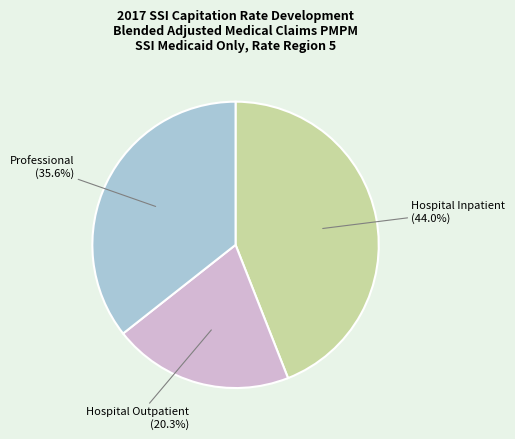

Which has a higher value, Professional or Hospital Inpatient?

Hospital Inpatient